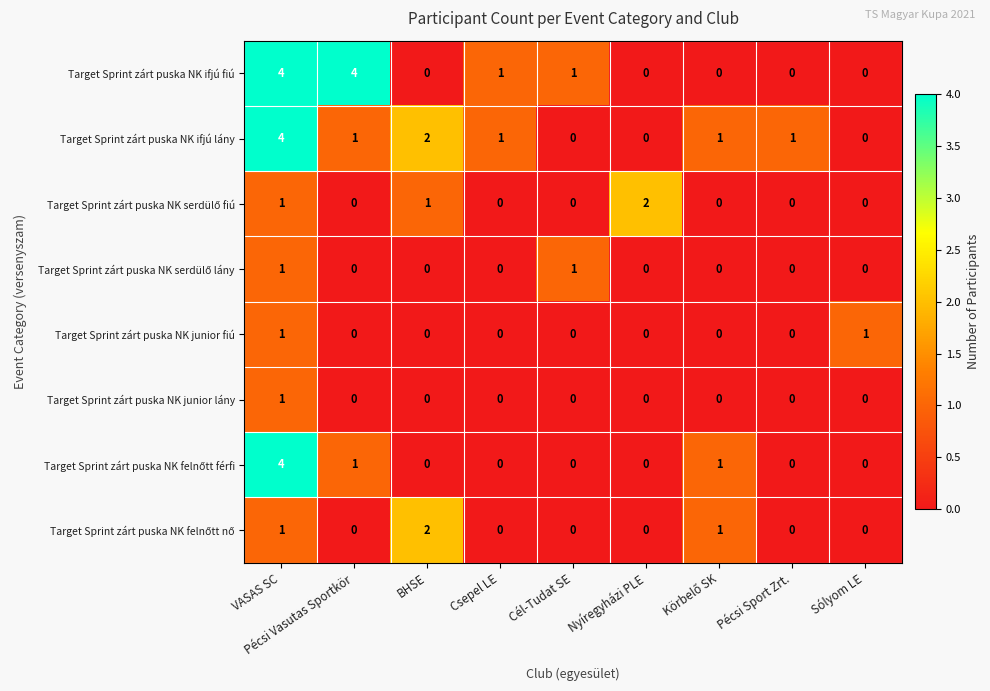

What is the sum of all Target Sprint zárt puska NK ifjú fiú values?

10